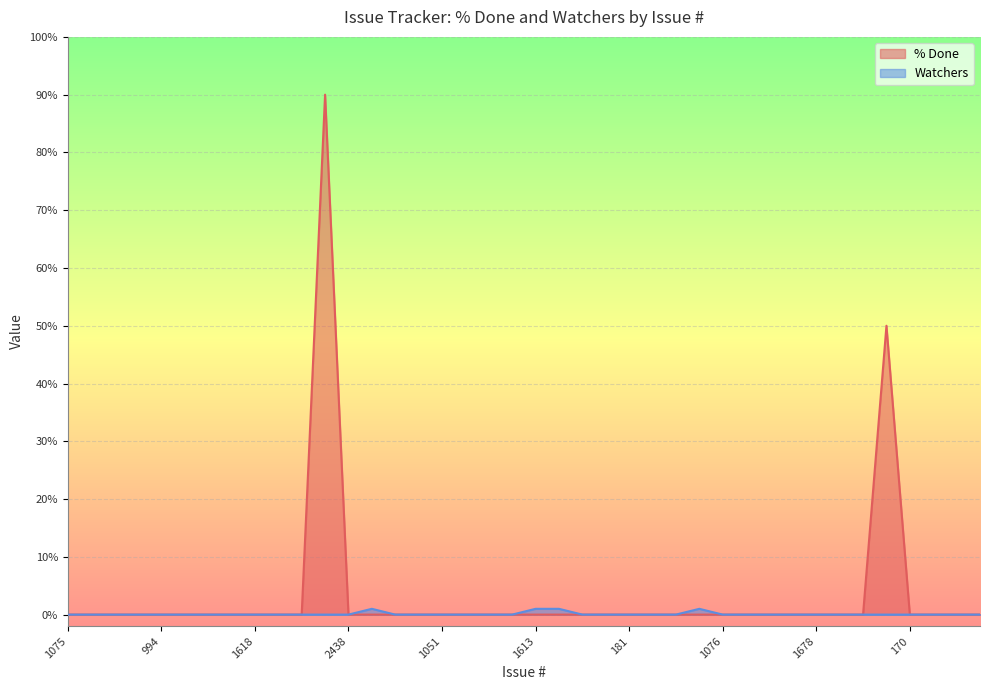

List the series in order of their peak value, highest first.

% Done, Watchers